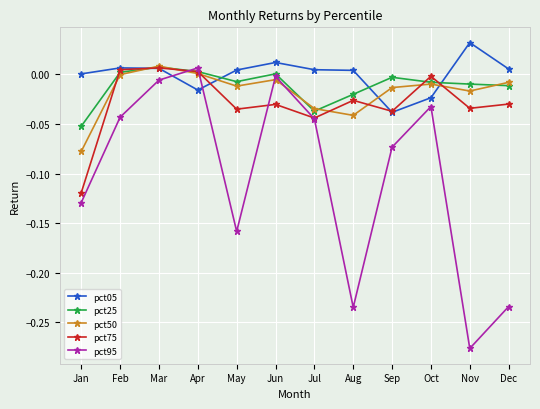

The pct75 series shows -0.0 at Sep. True or false?

True